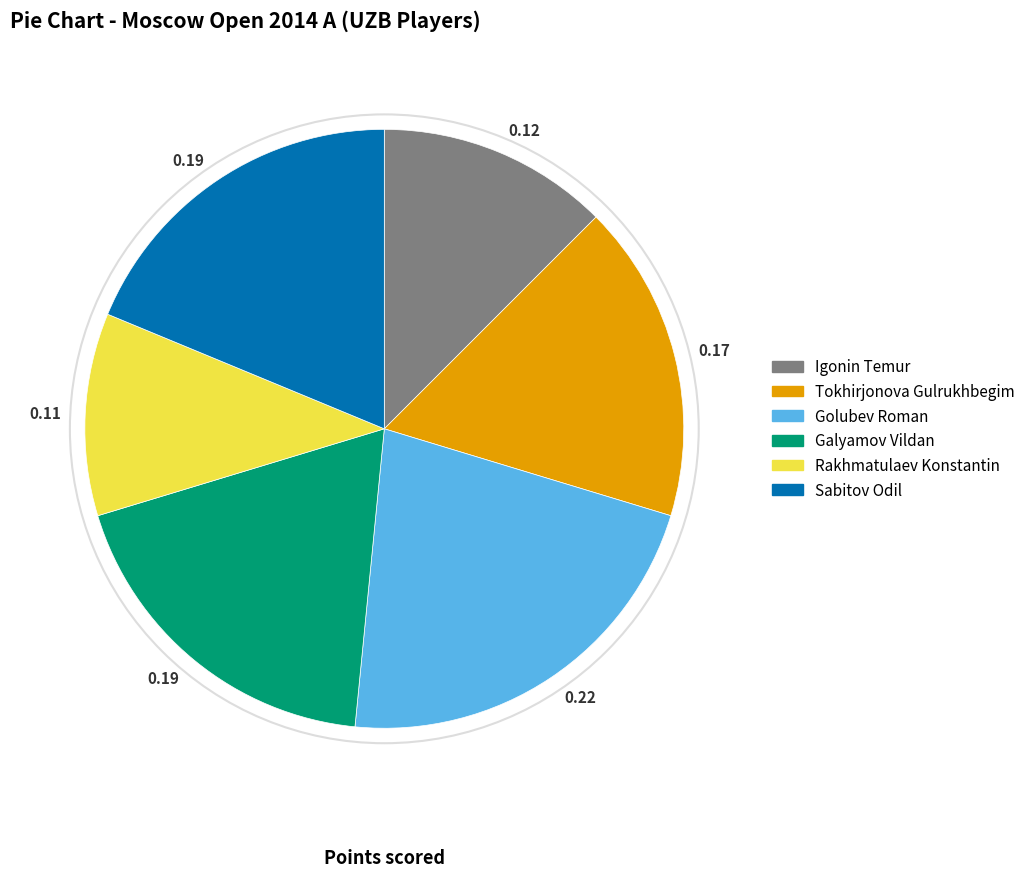

Is there a majority slice in this chart?

No